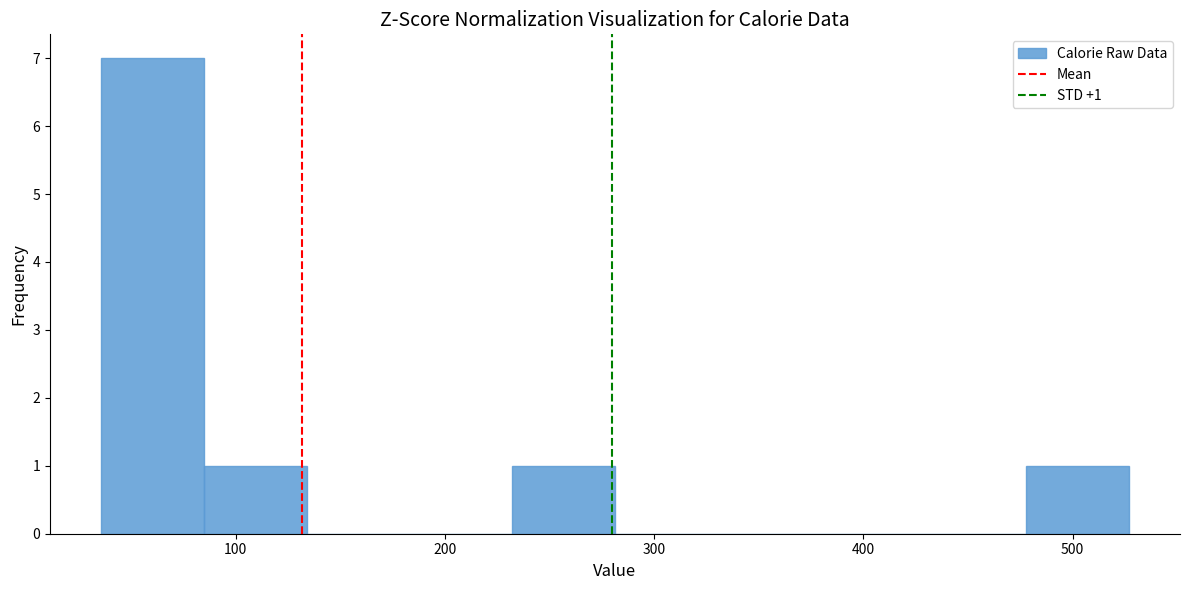

Over which range of the x-axis is the bar tallest?

40 to 80